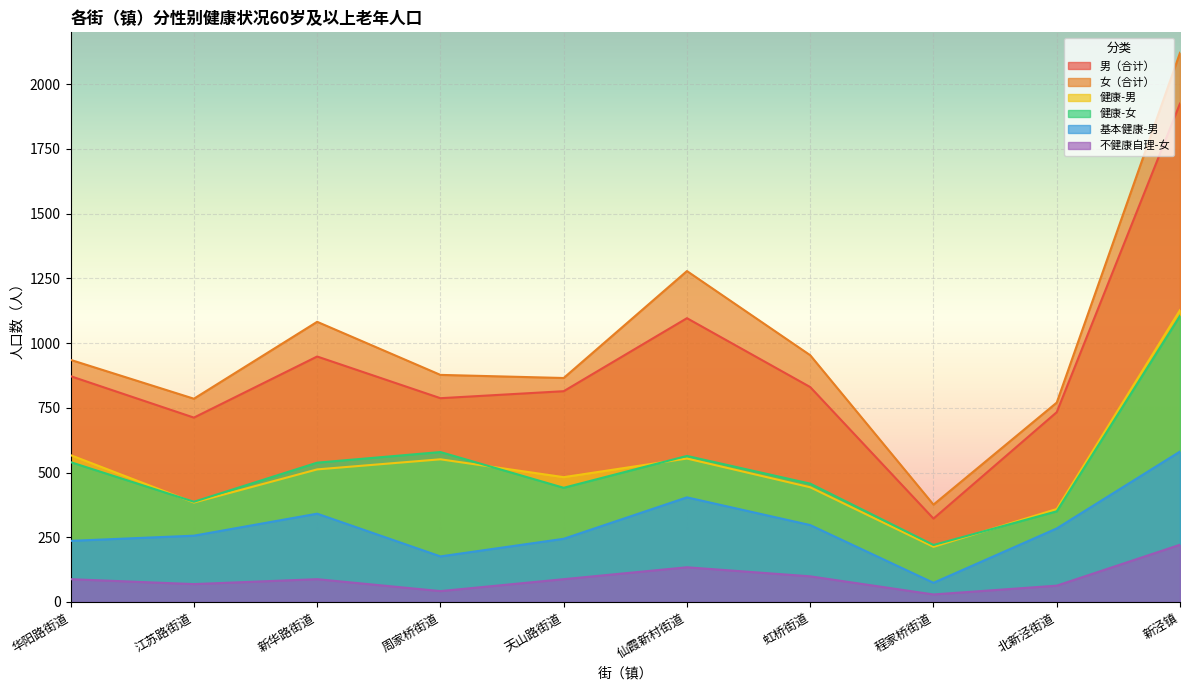

Which category has the lowest value across all series?

程家桥街道